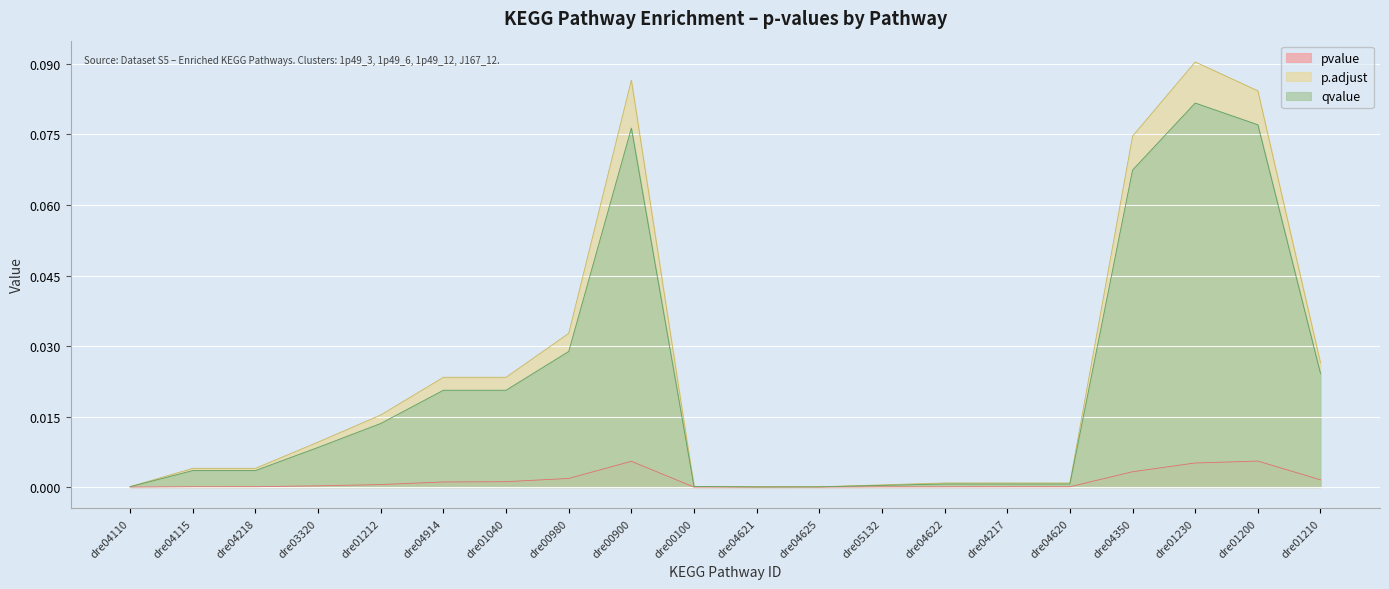

At how many categories does at least one series exceed 0?

20